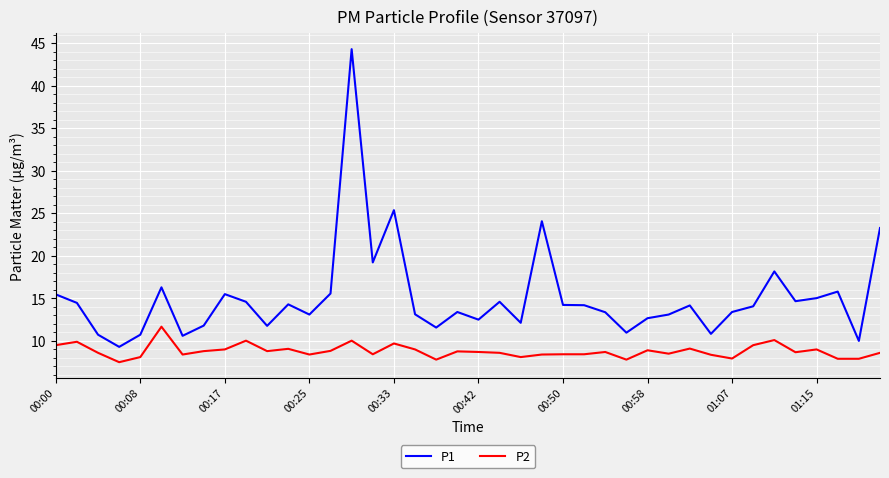

True or false: P2 has more than 1 points higher than both neighbors.

True